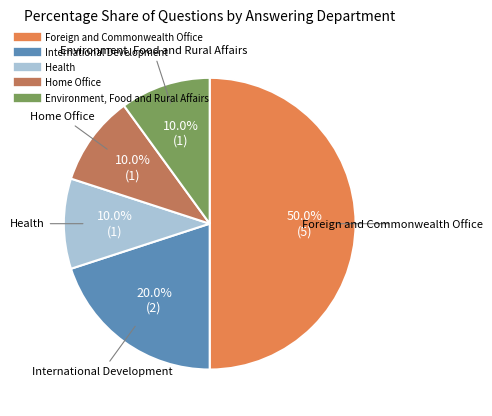

How many slices are in this pie chart?

5